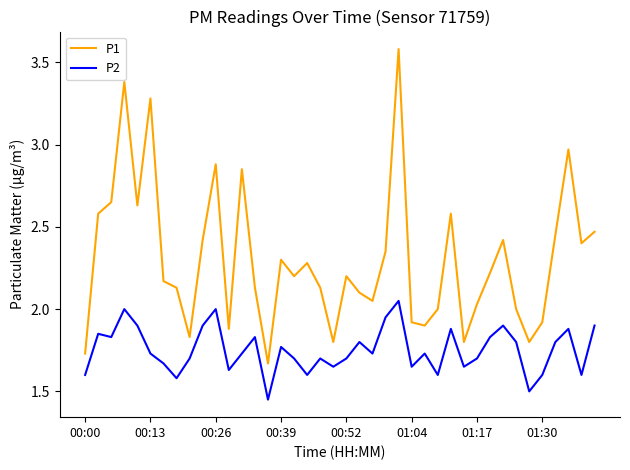

Which series has the largest total across all categories?

P1